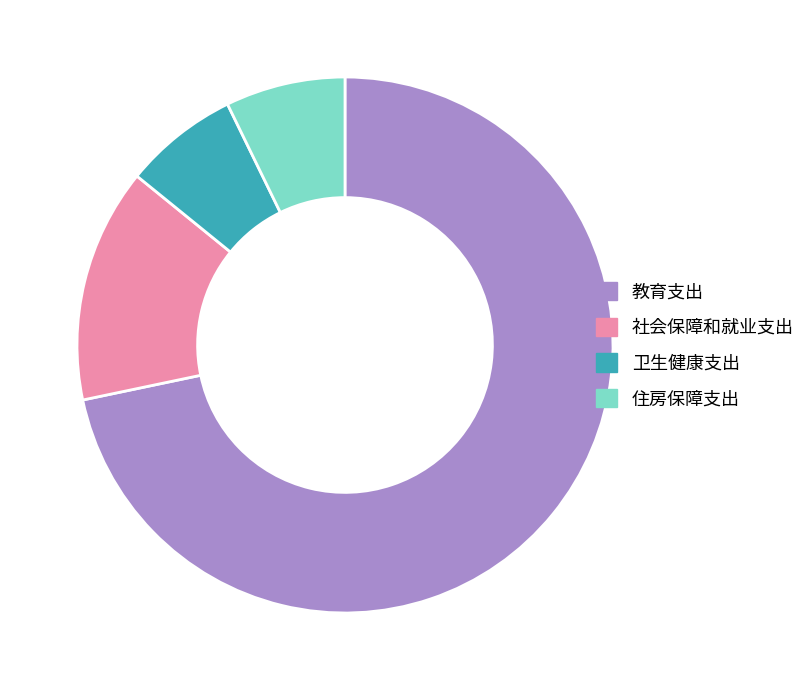

How many segments does this pie chart have?

4